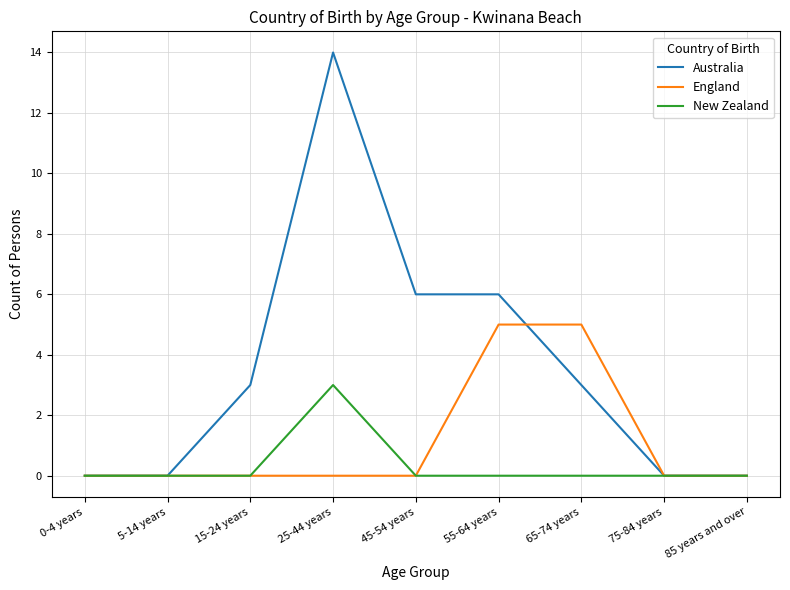

Reading left to right, transcribe all the data shown in this chart.

Australia: 0	0	3	14	6	6	3	0	0
England: 0	0	0	0	0	5	5	0	0
New Zealand: 0	0	0	3	0	0	0	0	0